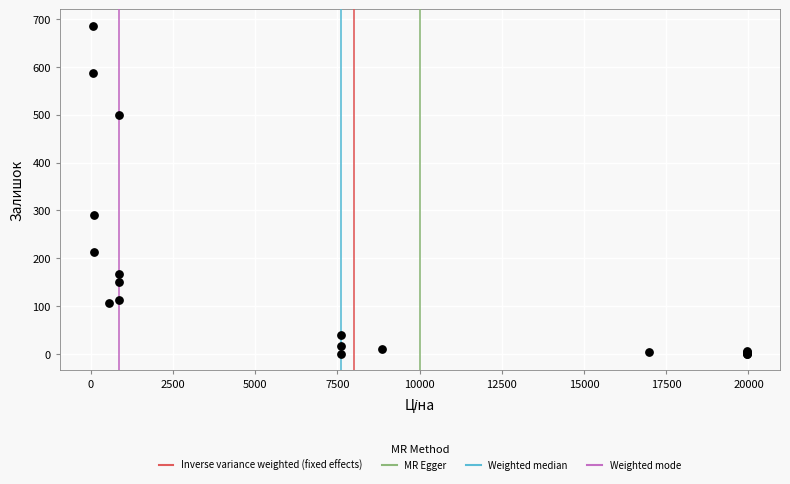

What Y value in the scatter plot is closest to 343?

290